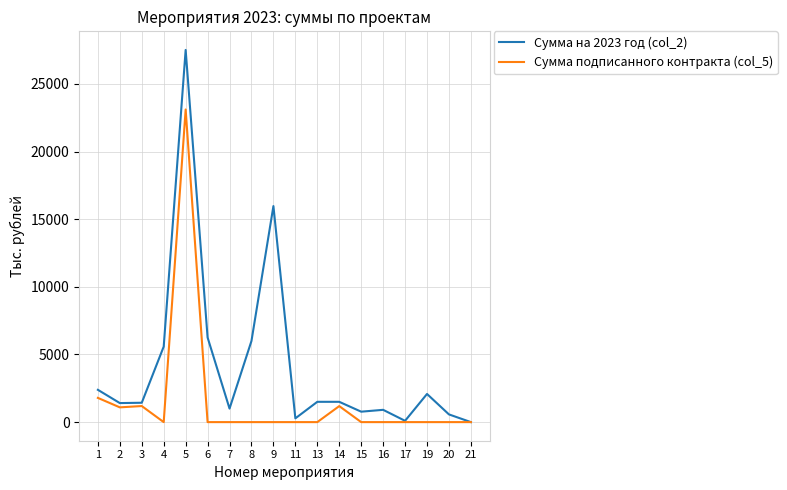

List the series in order of their peak value, highest first.

Сумма на 2023 год (col_2), Сумма подписанного контракта (col_5)